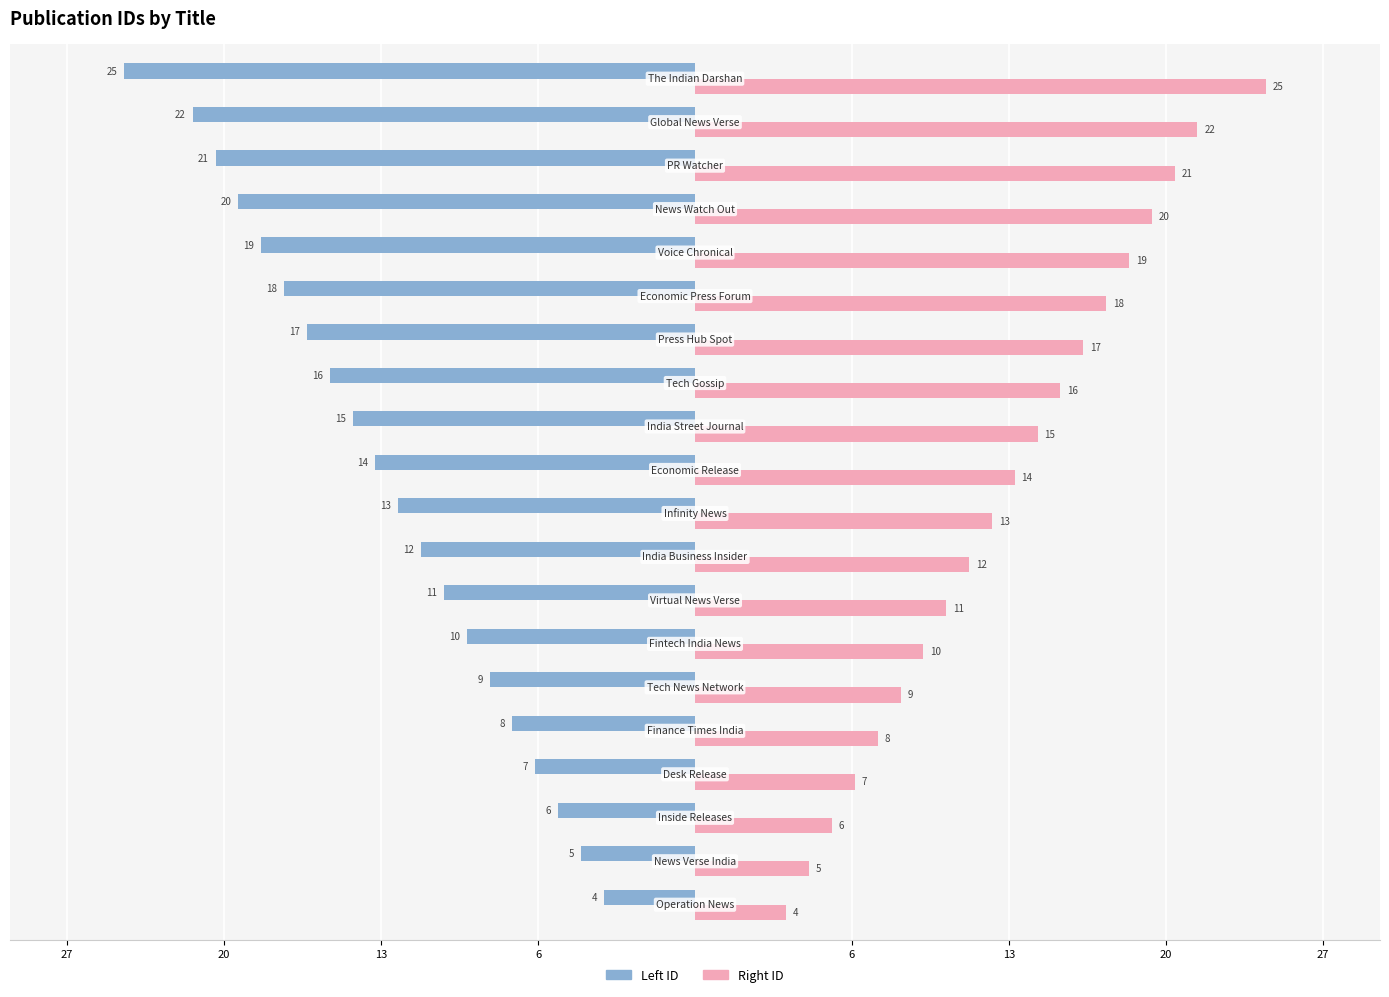

Which series has the largest total across all categories?

Right ID